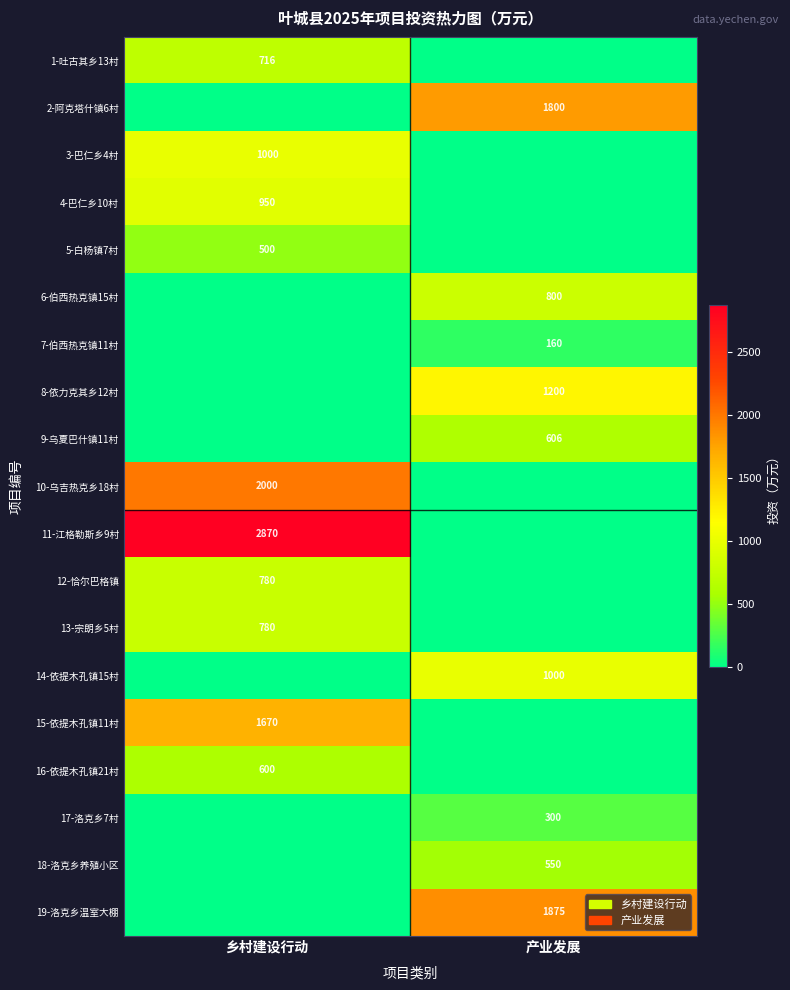

The 4-巴仁乡10村 series shows 477 at 乡村建设行动. True or false?

False